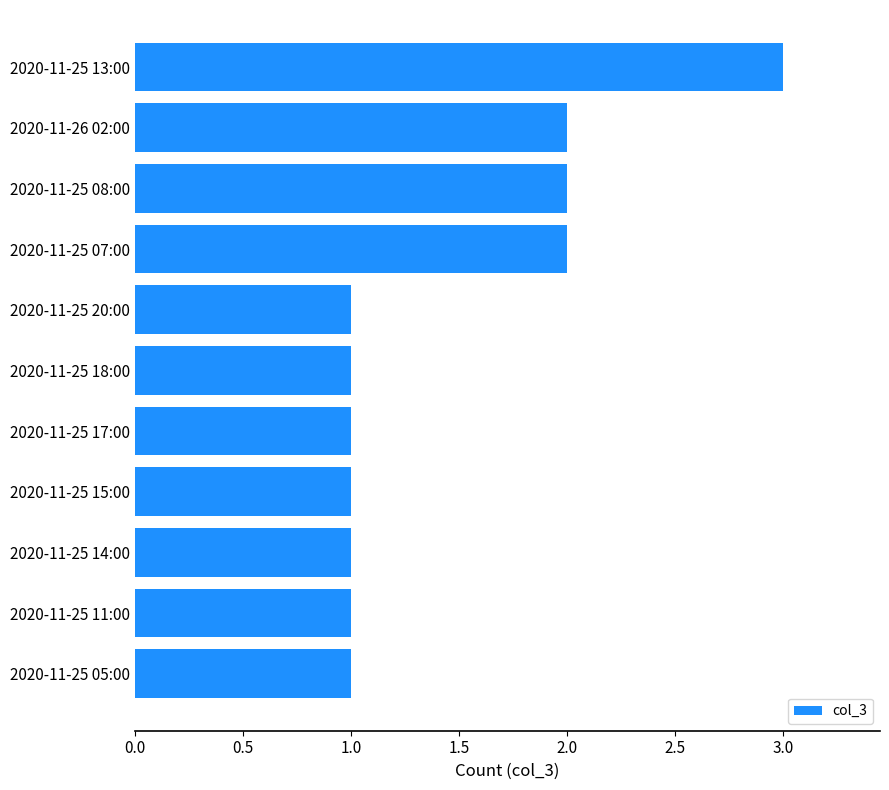

What is the difference between the second highest and second lowest values?

1